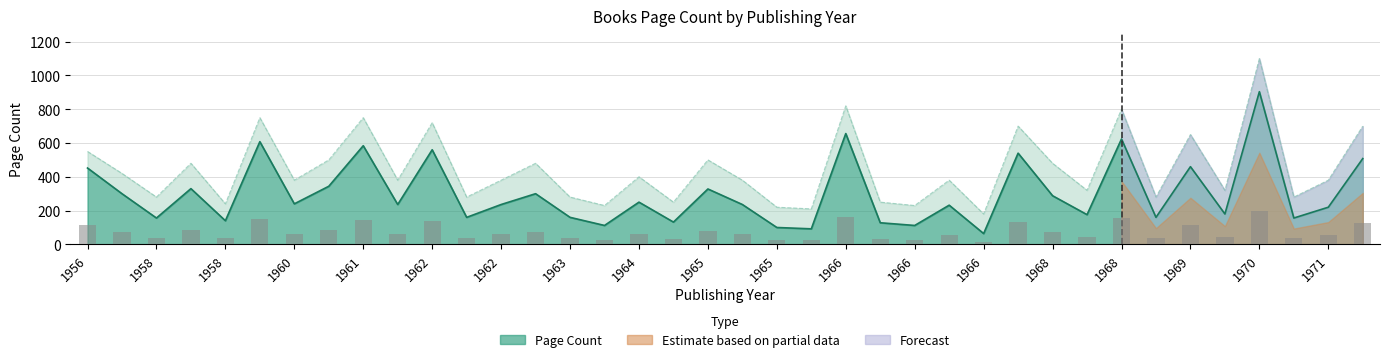

True or false: the data shows 23.9 at 1966.

False